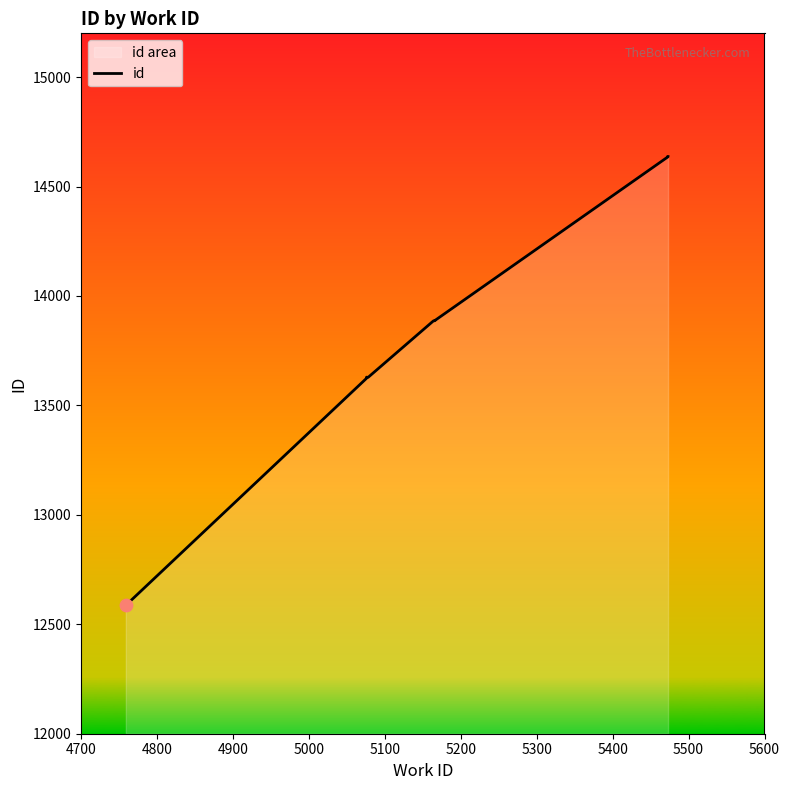

Approximately how many times larger is the value at 5600 compared to 5100?

1.1